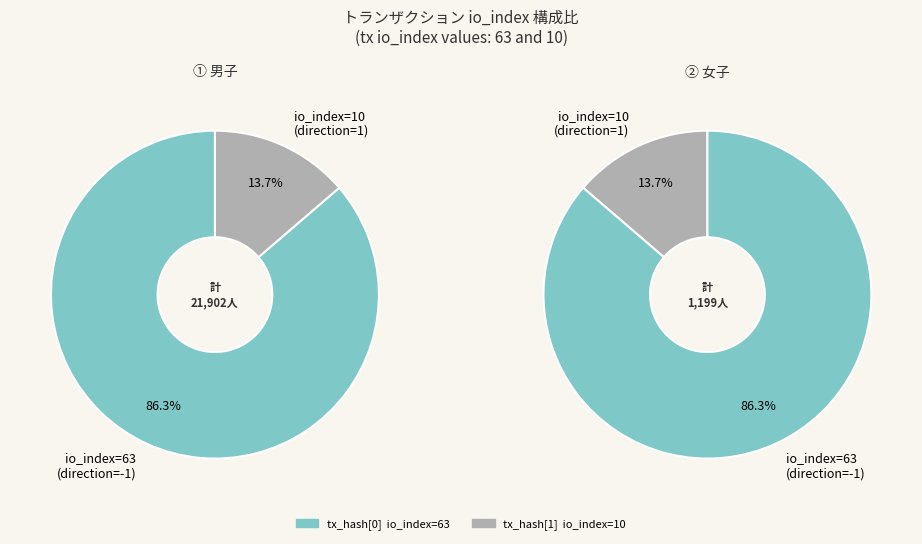

To the nearest percent, what is the average slice percentage?

50%